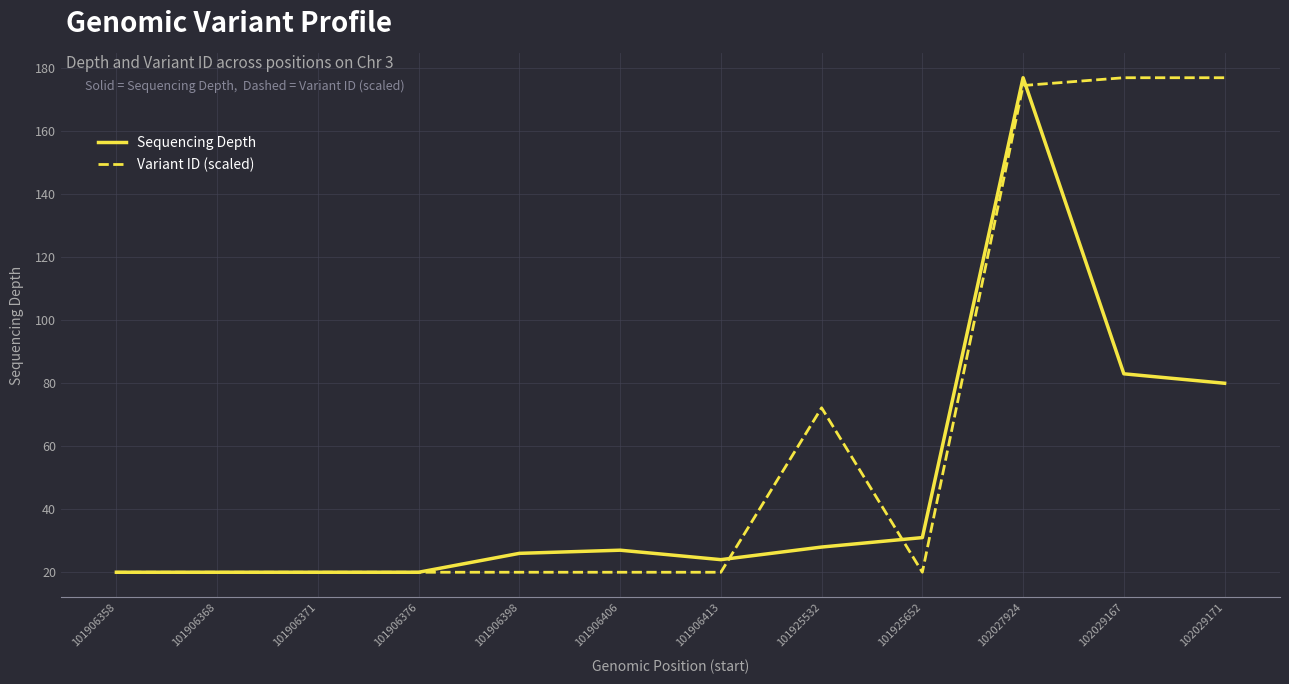

The Variant ID (scaled) series shows 20.0 at 101906406. True or false?

True